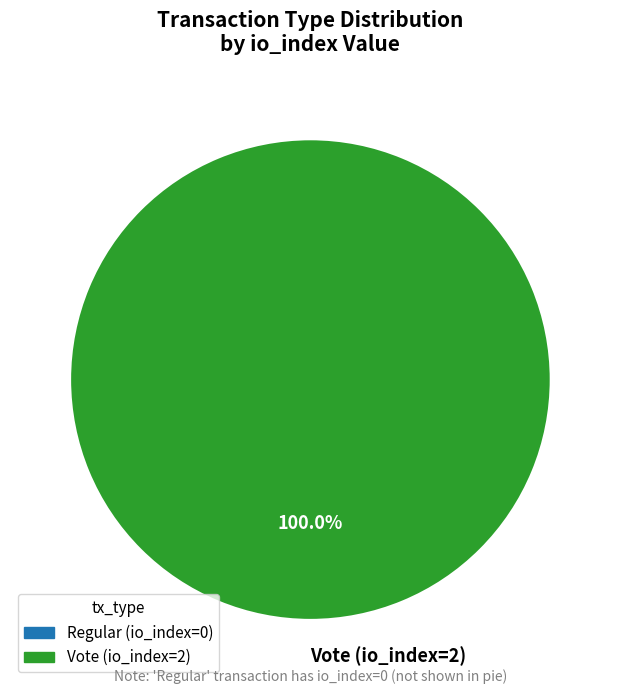

Rank the categories by value from lowest to highest.

Vote (io_index=2)